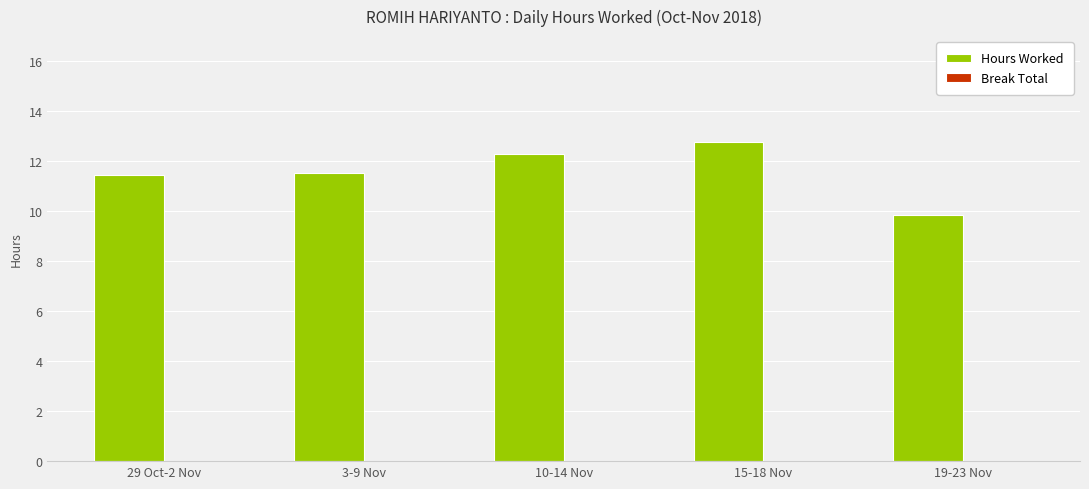

Reading left to right, list all the values displayed in this chart.

29 Oct-2 Nov=11.5	3-9 Nov=11.5	10-14 Nov=12.3	15-18 Nov=12.8	19-23 Nov=9.8